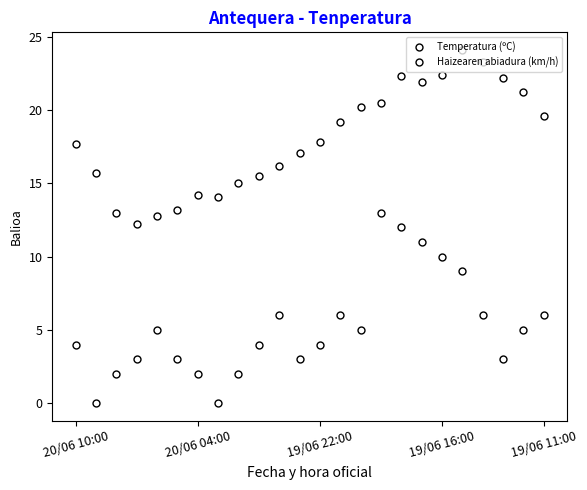

How many lines are shown in the chart?

2